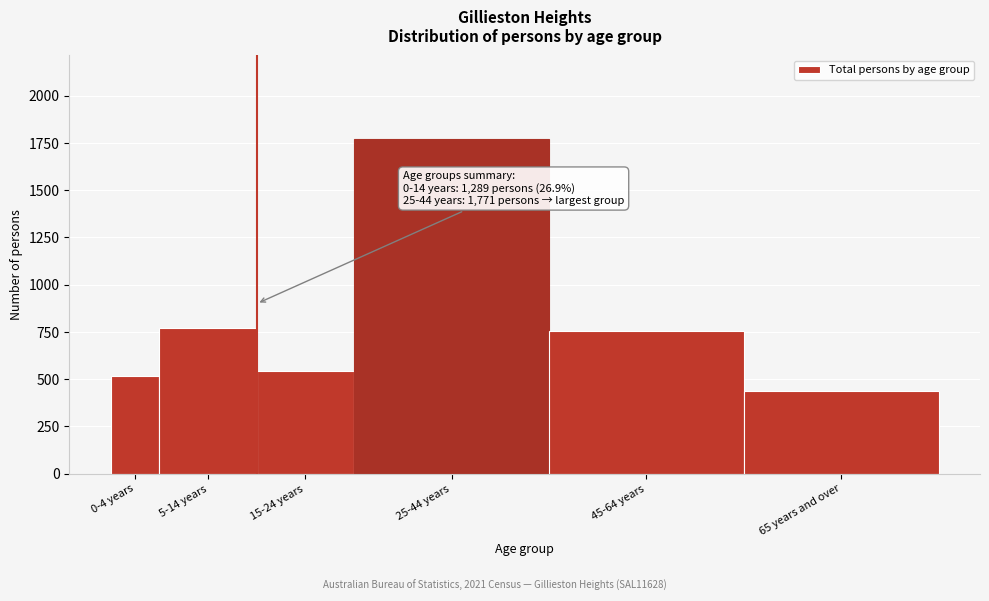

Reading left to right, extract all data points from this chart.

0-4 years=517	5-14 years=772	15-24 years=542	25-44 years=1771	45-64 years=755	65 years and over=439